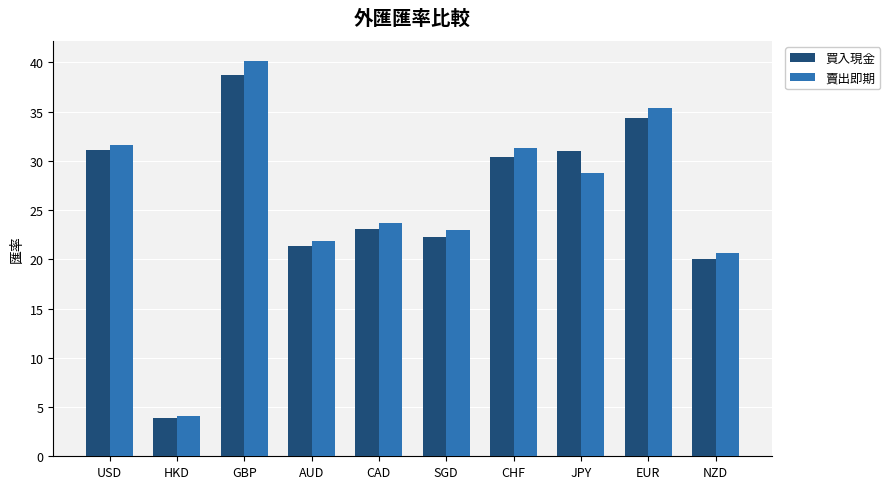

At which category is the sum across all series the highest?

GBP